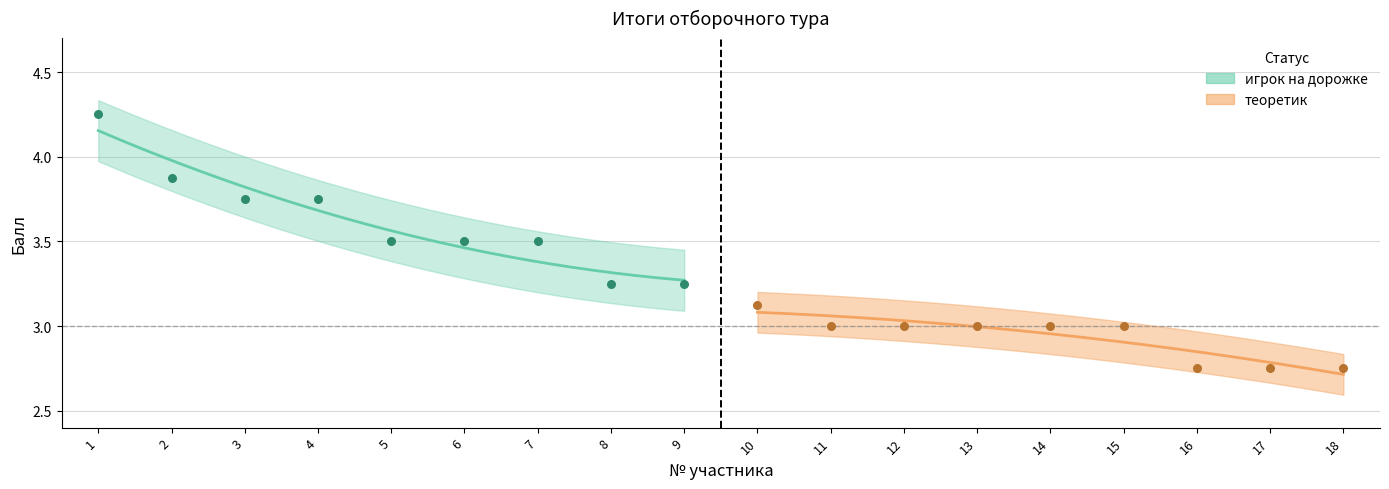

At which category is the sum across all series the highest?

1